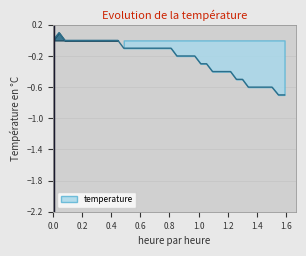

How many values are between 0 and 1?

12